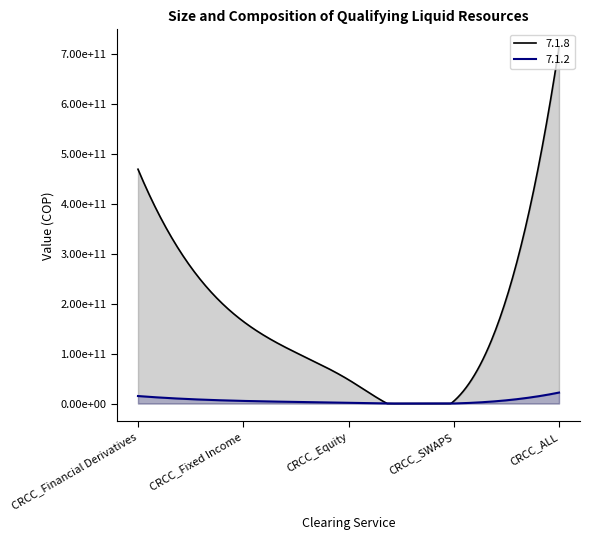

At which category is the sum across all series the highest?

CRCC_ALL